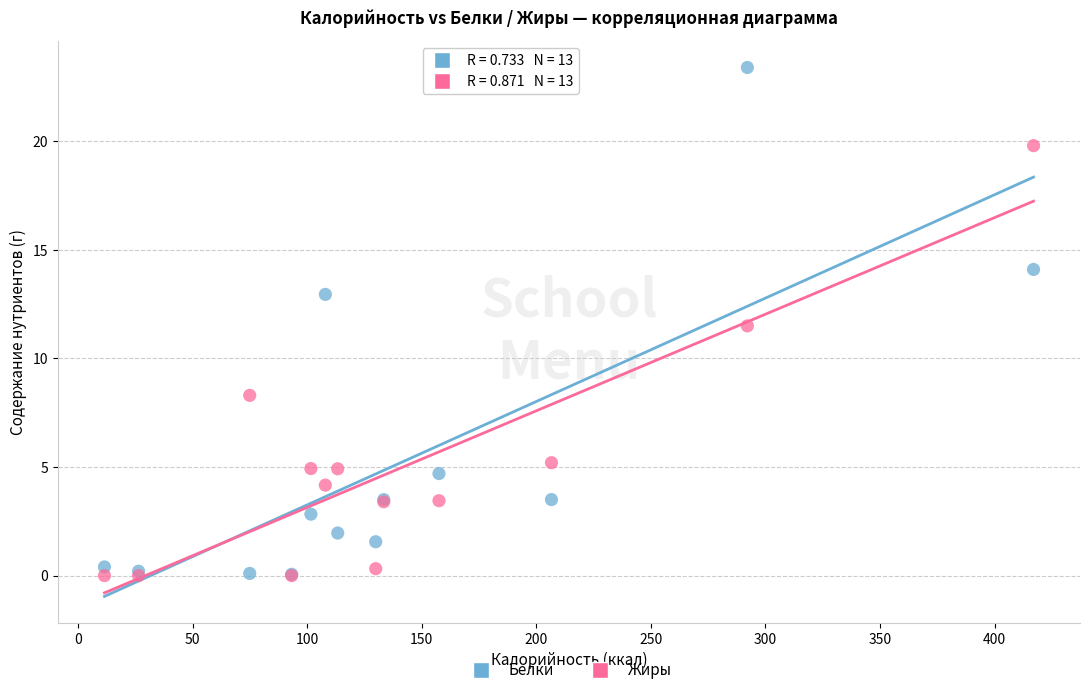

What are all the series names shown in the legend?

Белки, Жиры